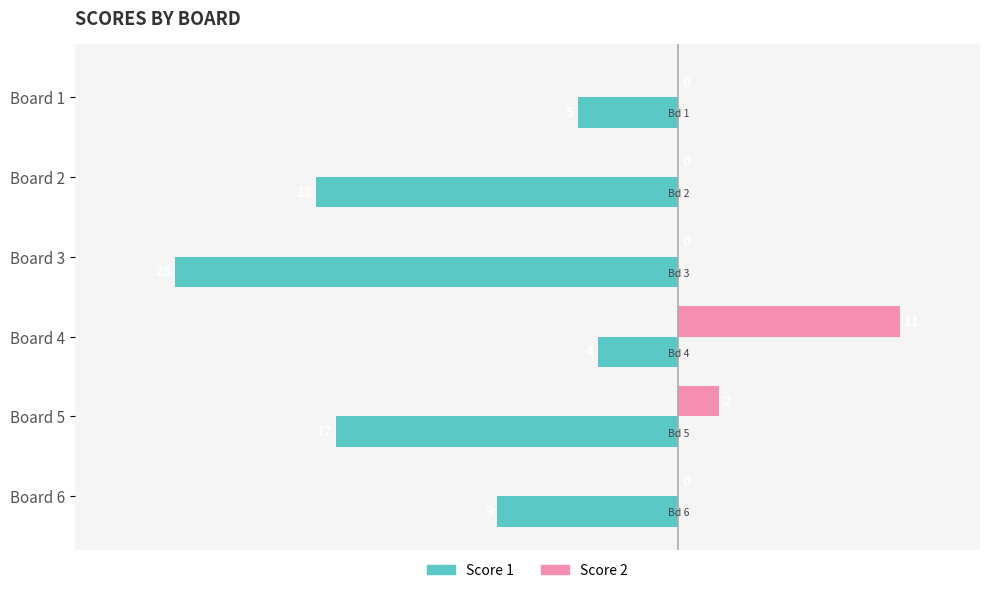

What is the sum of all Score 1 values?

-78